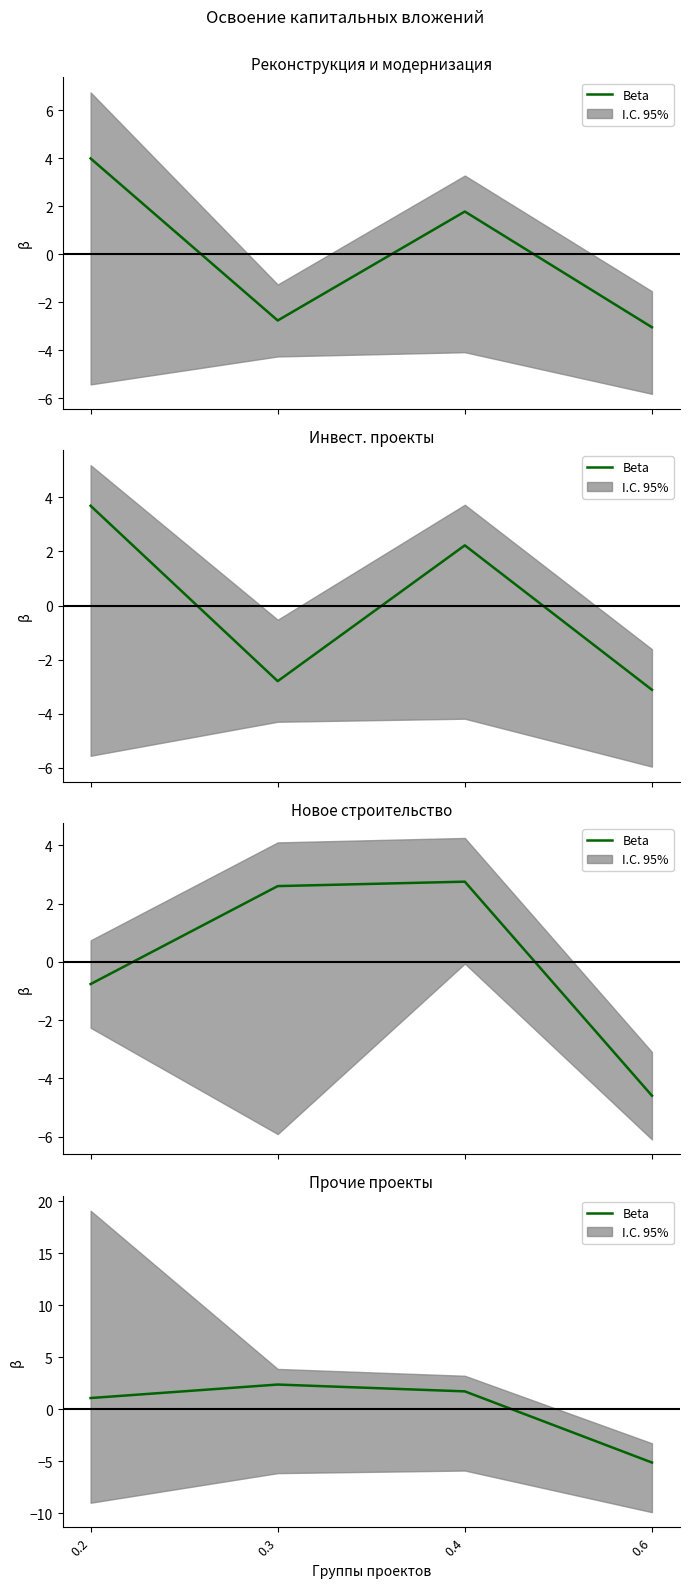

Does the chart display data point markers on the line(s)?

No